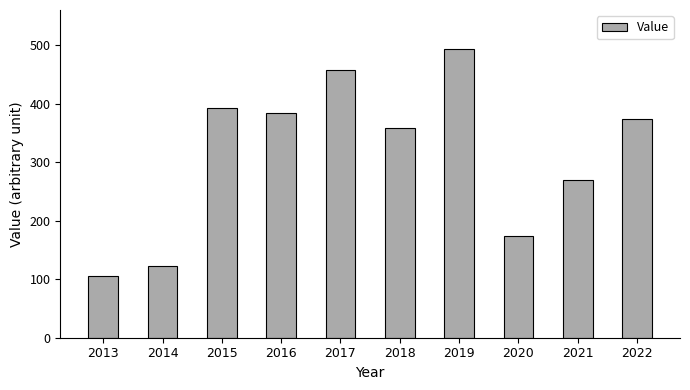

At which label does the data first exceed 373?

2015